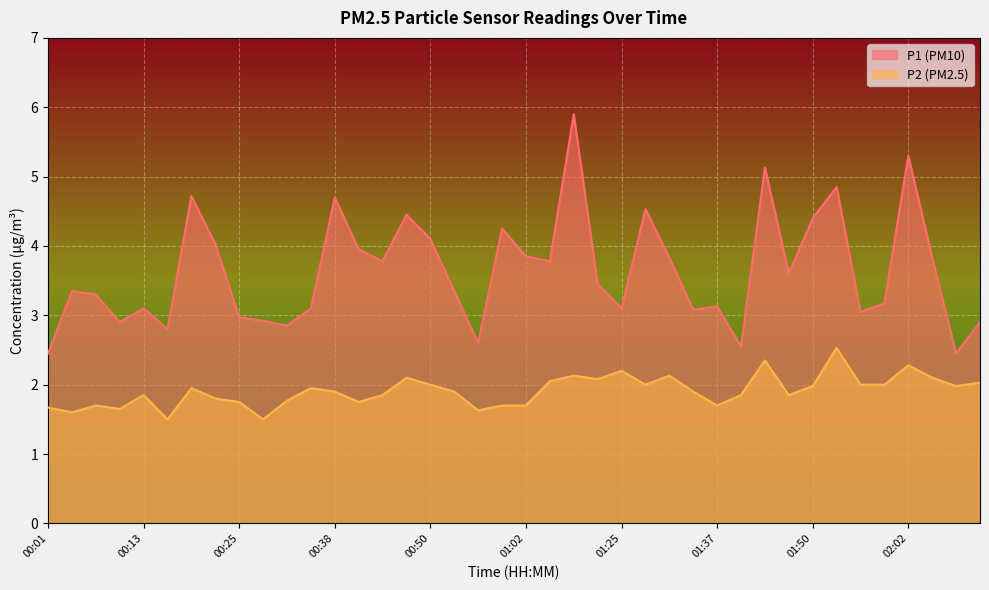

What is the highest value of the P1 series?

5.9